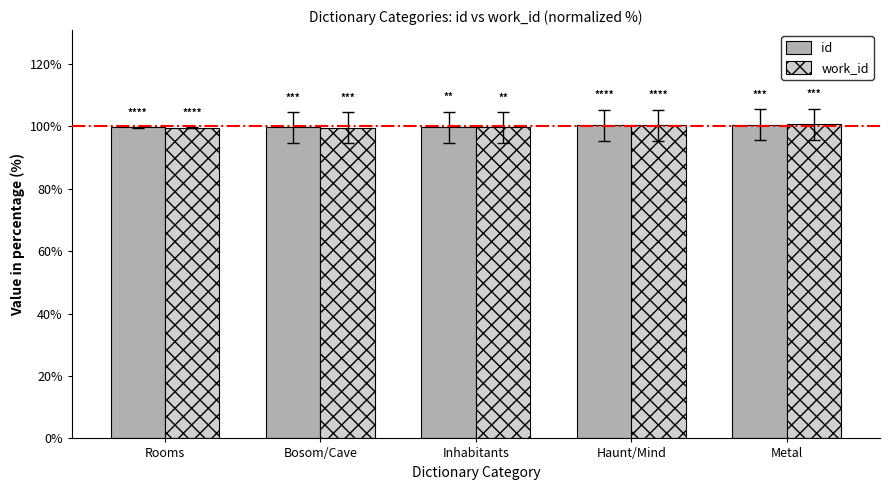

What is the difference between the work_id values at Metal and Bosom/Cave?

1.0